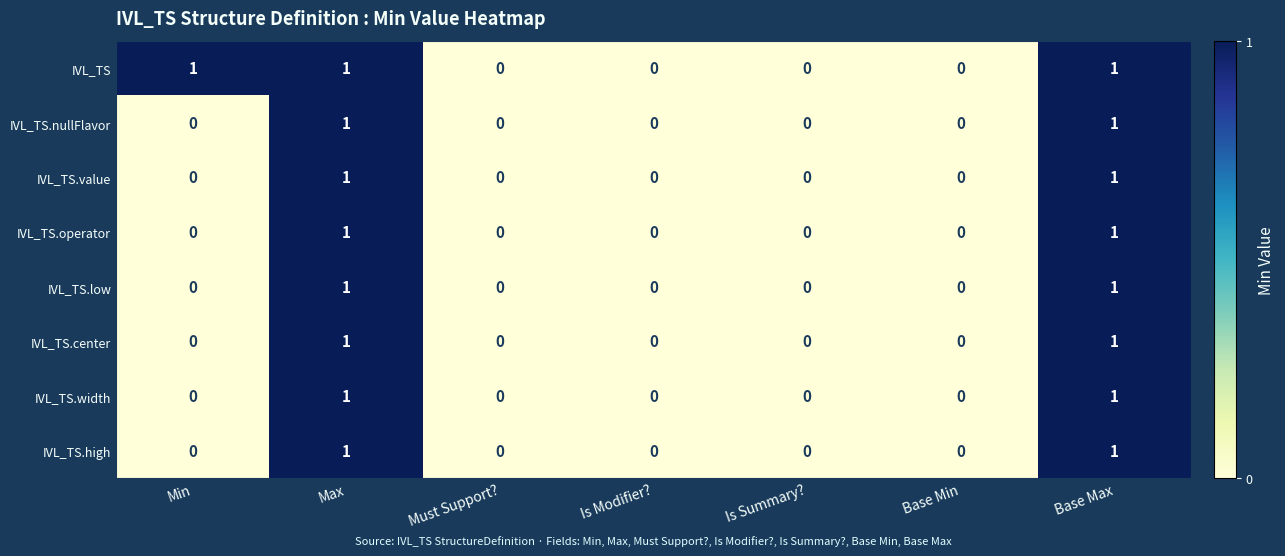

Which series changed the most between Min and Is Modifier??

IVL_TS